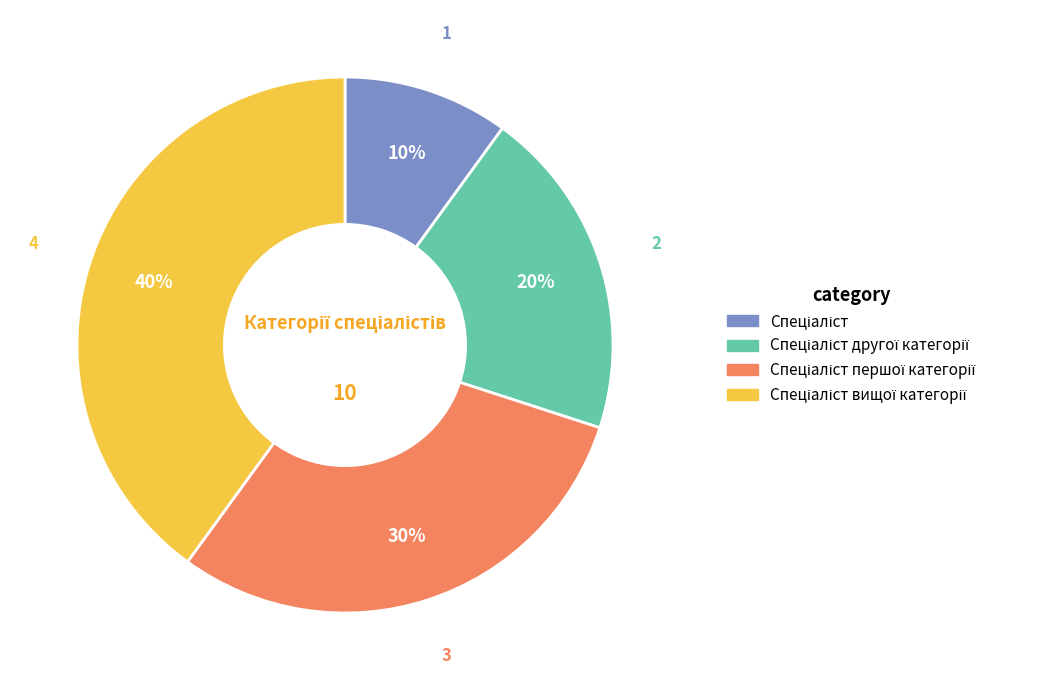

To the nearest percent, what is the difference between the largest and smallest slice percentages?

30%